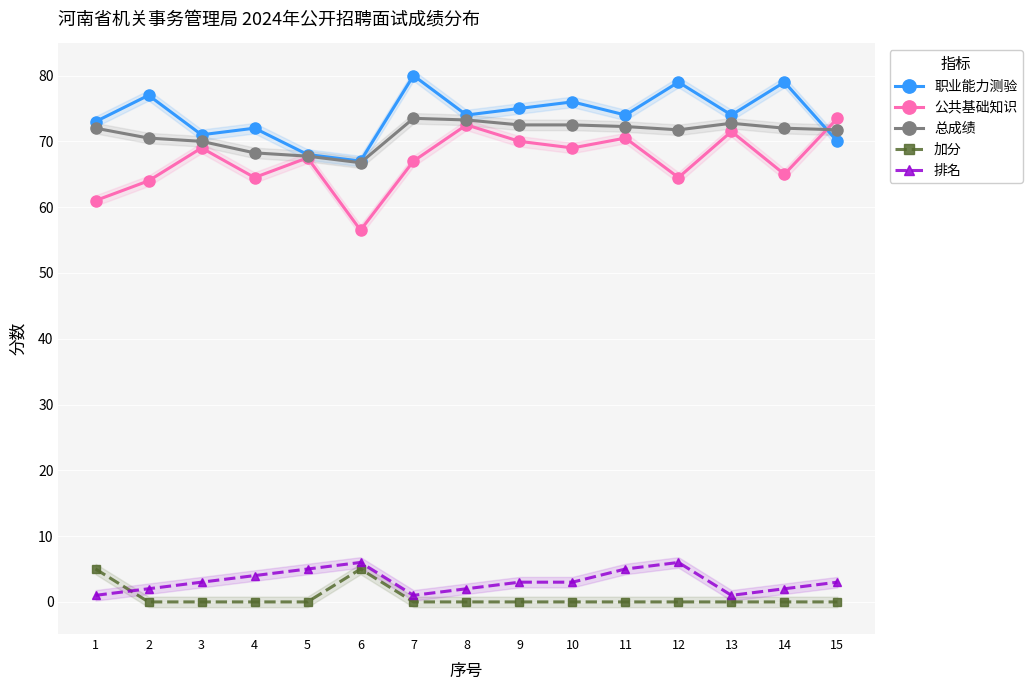

At which category does 排名 reach its first local peak?

6